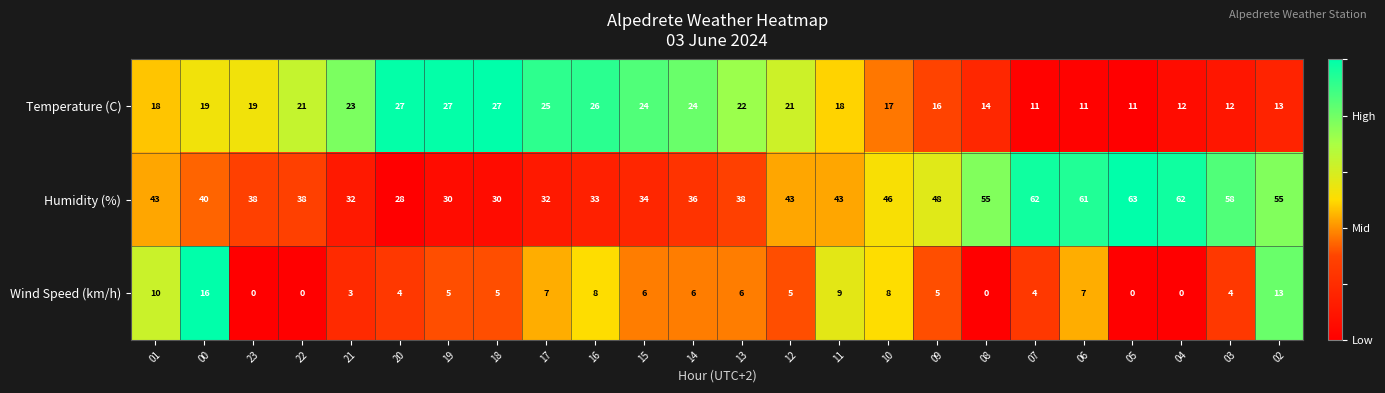

What is the sum of the Temperature (C) values at 07 and 10?

28